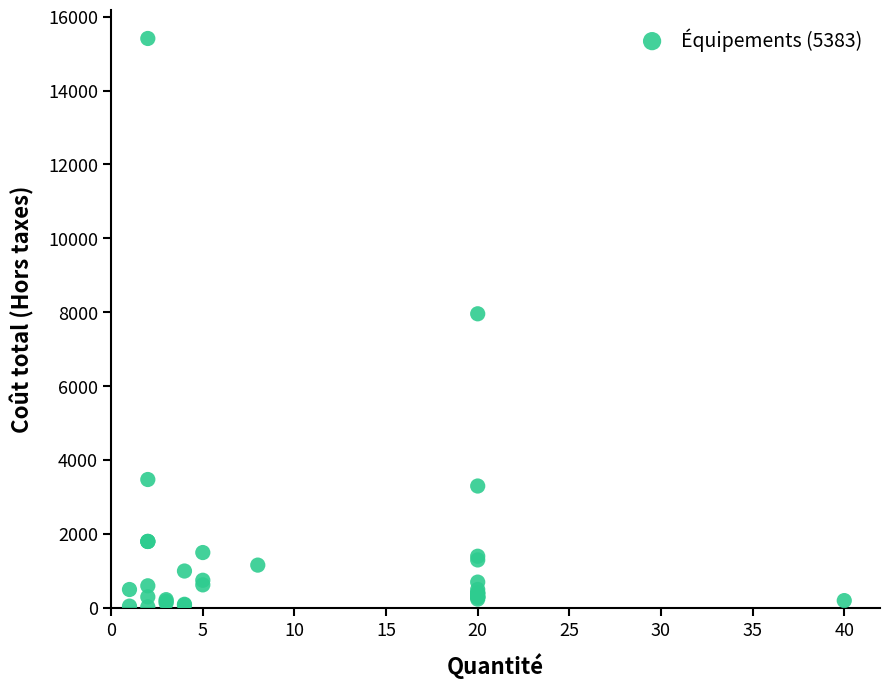

What Y value in the scatter plot is closest to 7719?

7960.0